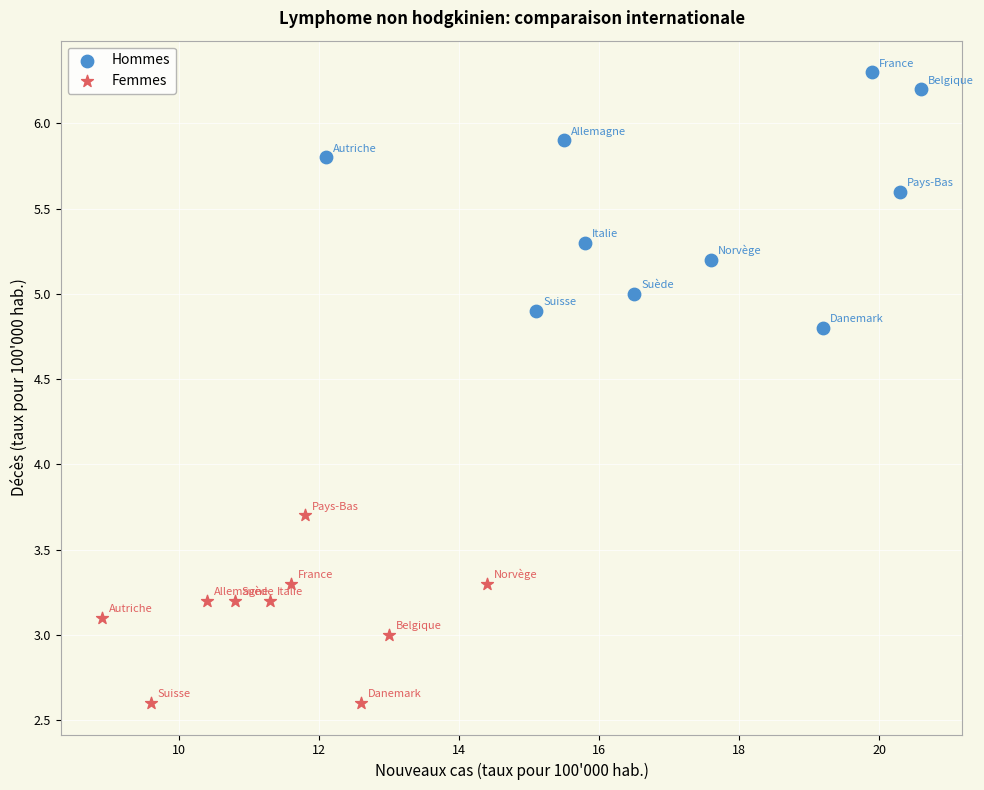

Which series has the widest spread of Y values?

Hommes